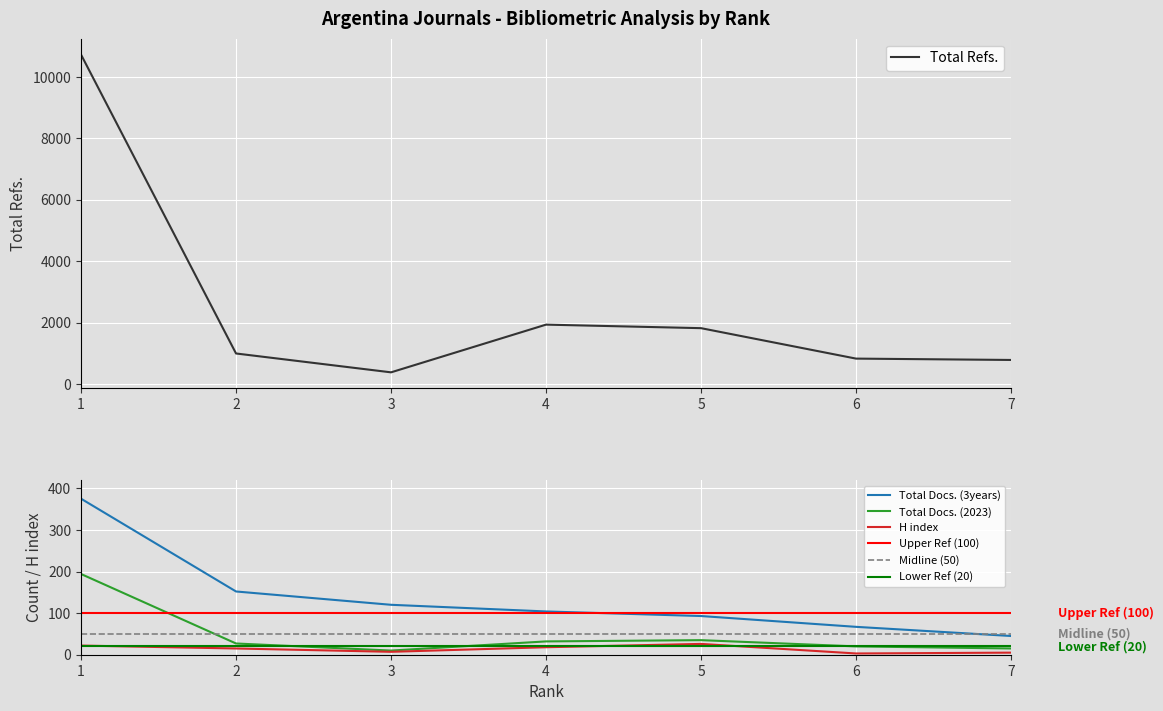

At which category does H index reach its first local valley?

3